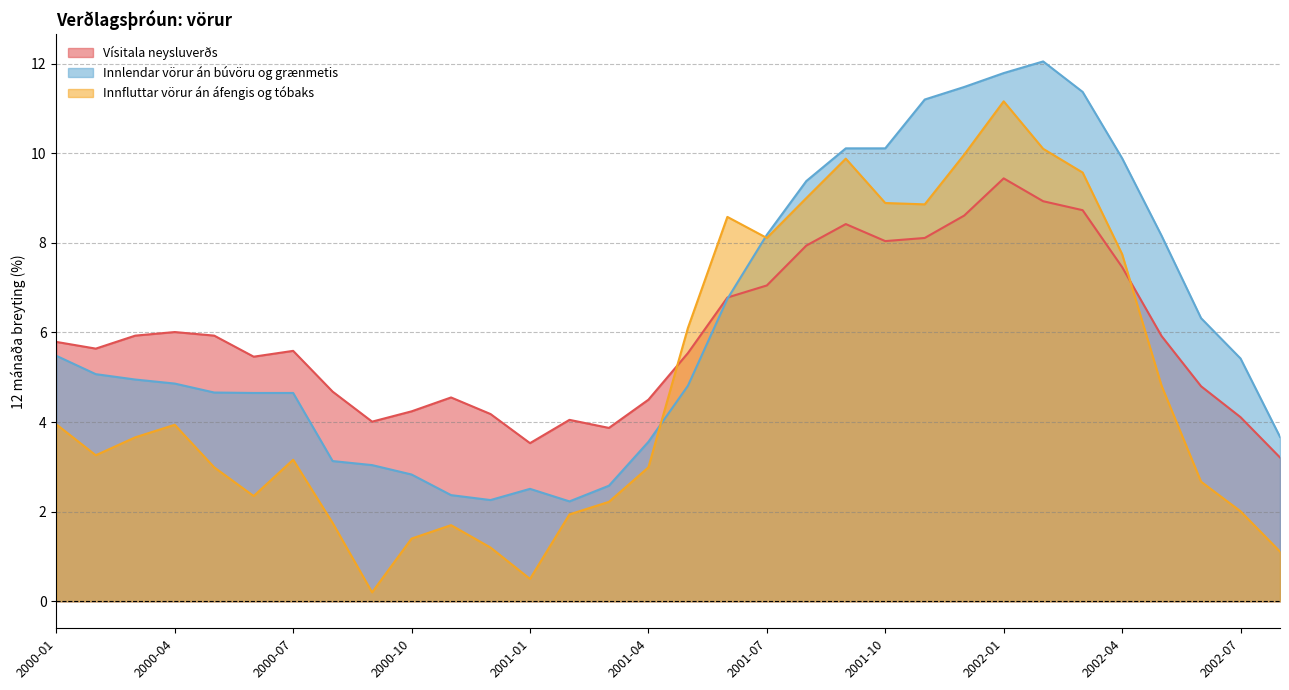

What is the highest value of the Innlendar vörur án búvöru og grænmetis series?

12.1